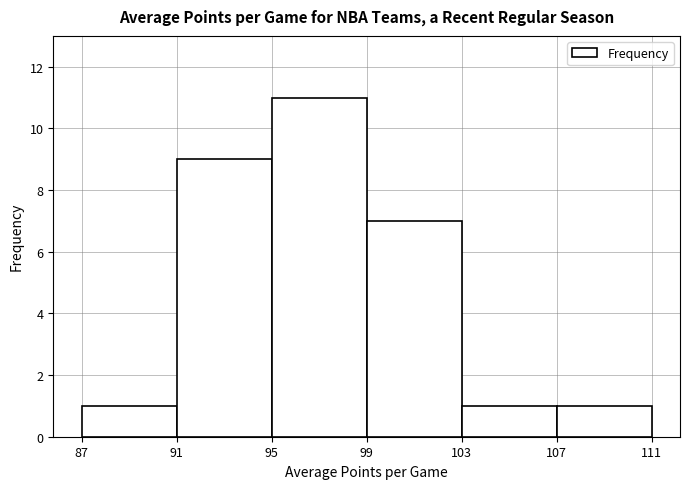

Reading left to right, transcribe this chart: for each bar, give the range it covers on the x-axis and its height. The values are not printed on the chart, so give them approximately, as read against the axis.

87 to 91: 1
91 to 95: 9
95 to 99: 11
99 to 103: 7
103 to 107: 1
107 to 111: 1